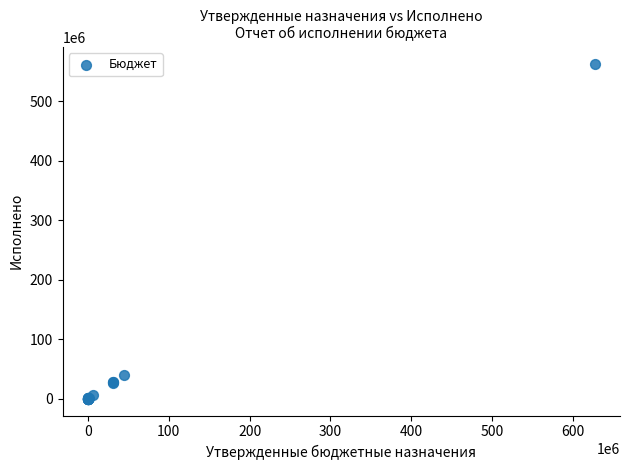

What Y value in the scatter plot is closest to 281846691?

40520073.2